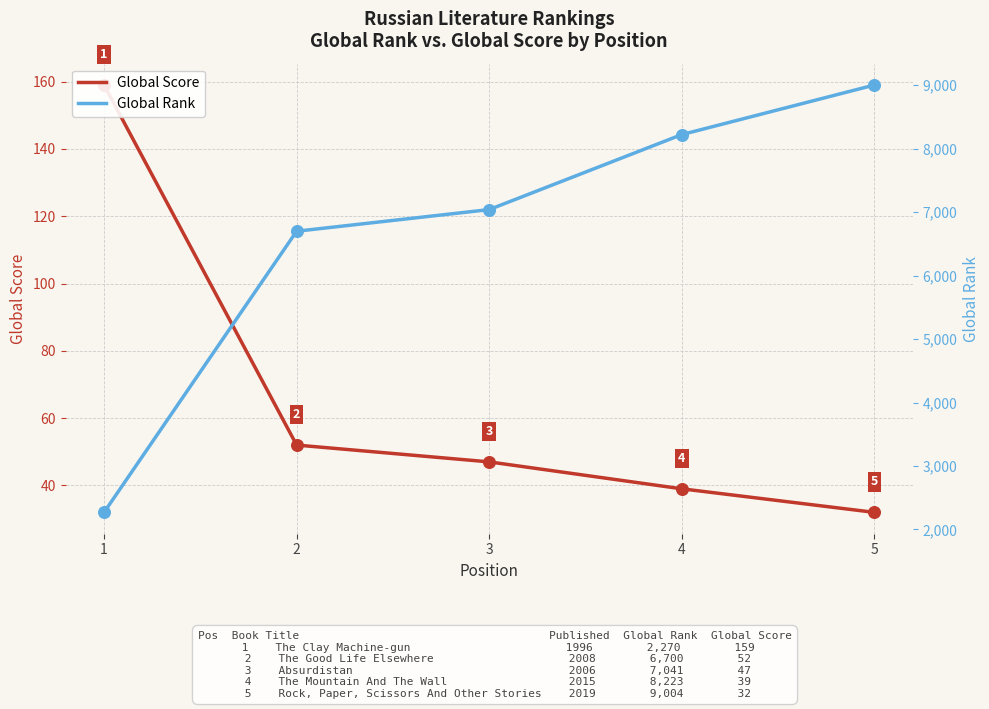

Is the value of Global Score at 3 greater than the value of Global Rank at 2?

No